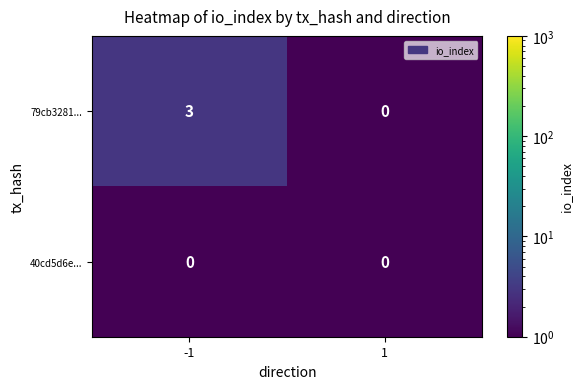

Reading left to right, list all the values displayed in this chart.

79cb3281...: -1=3	1=0
40cd5d6e...: -1=0	1=0